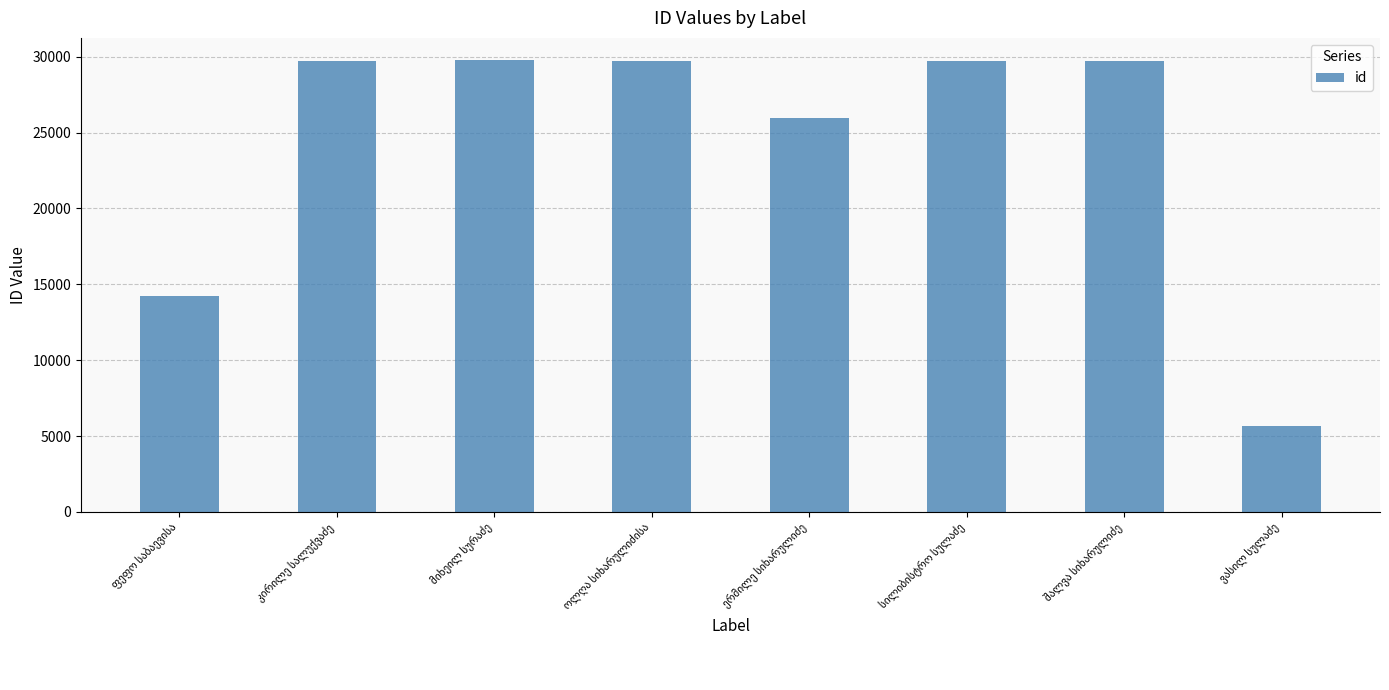

What is the value of the 8th bar from the left?

5670